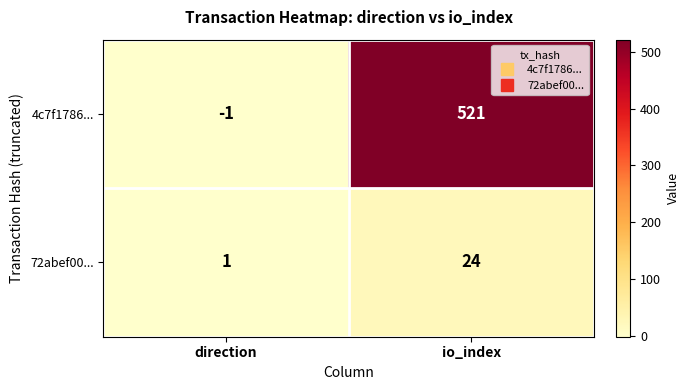

Rank the series by their average value, from highest to lowest.

4c7f1786..., 72abef00...